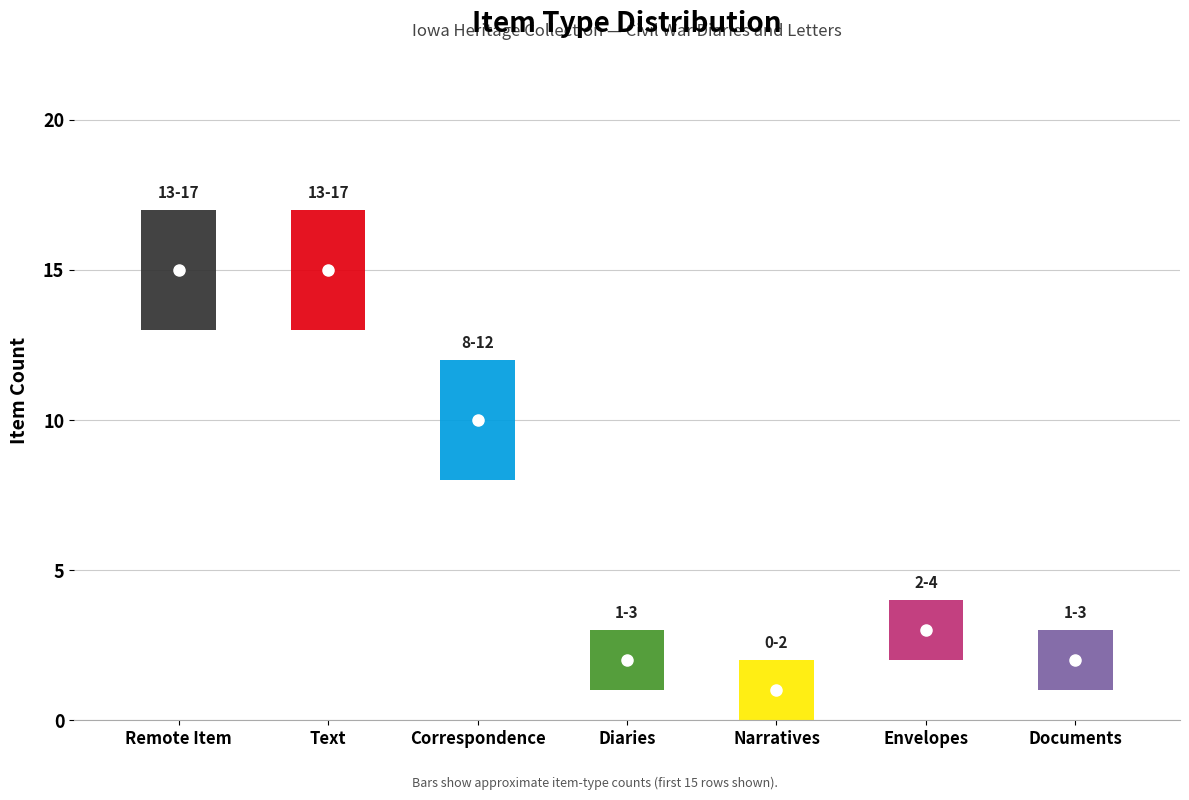

Is it true that the value at Narratives is 1?

True